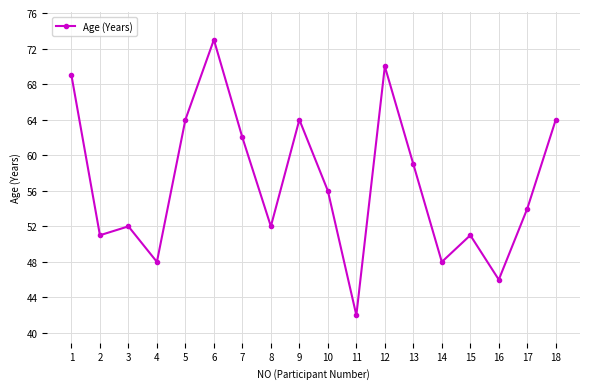

How many interior local peaks (higher than both neighbors) does the data have?

5